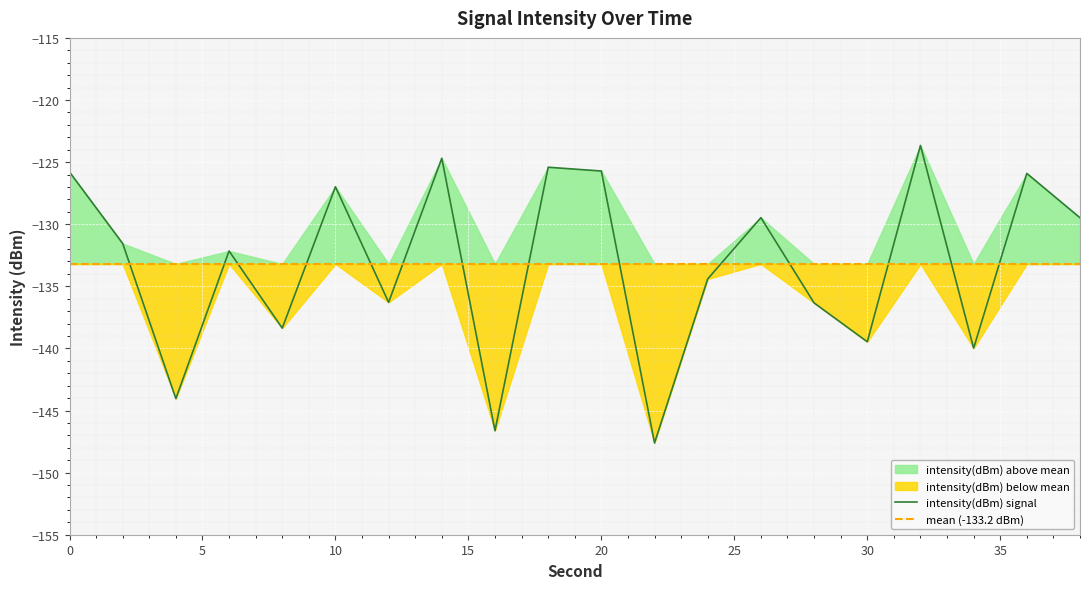

What is the sum of the values at 30 and 38?

-268.9